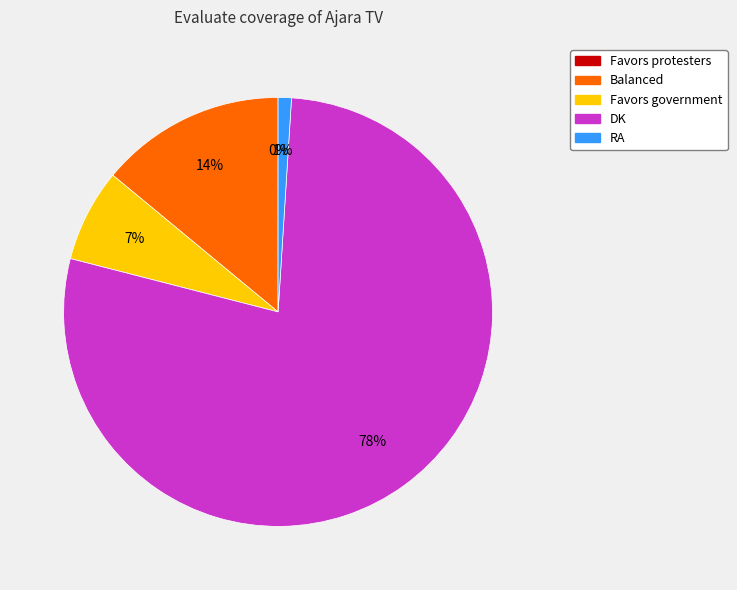

Which slice represents more than half of the pie?

DK